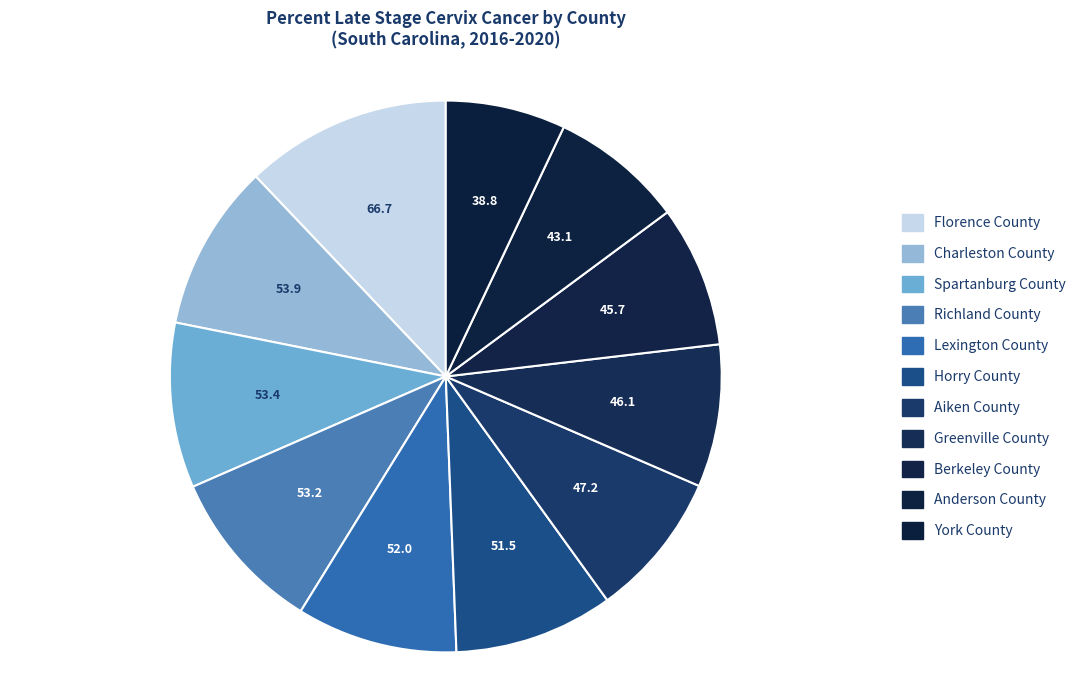

Count the number of slices in the pie.

11